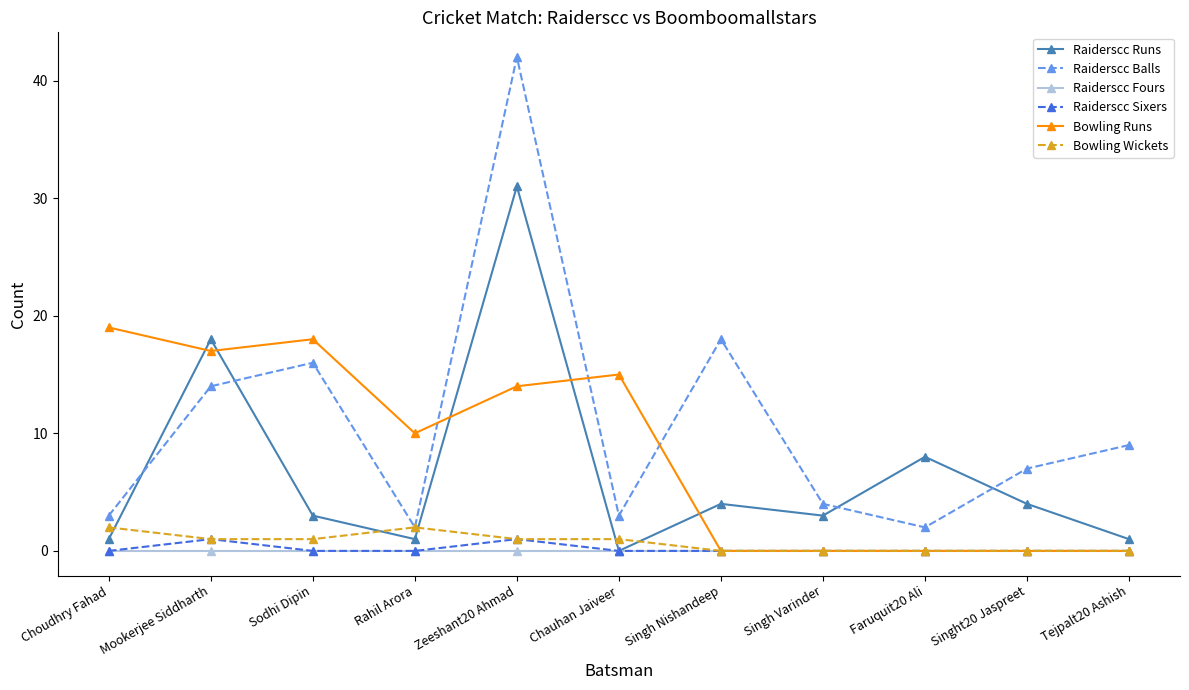

How many values in the Bowling Wickets series are below 1?

5